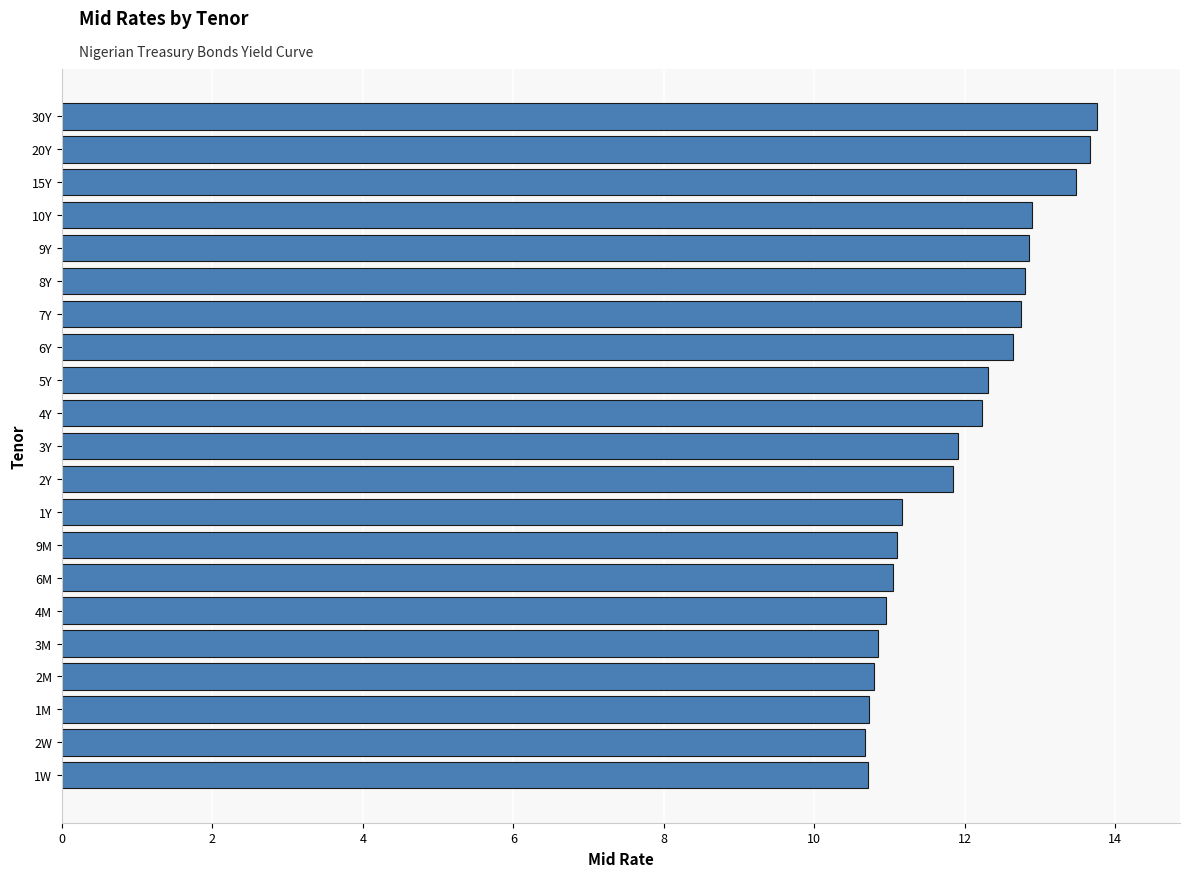

What is the difference between the second highest and second lowest values?

3.0